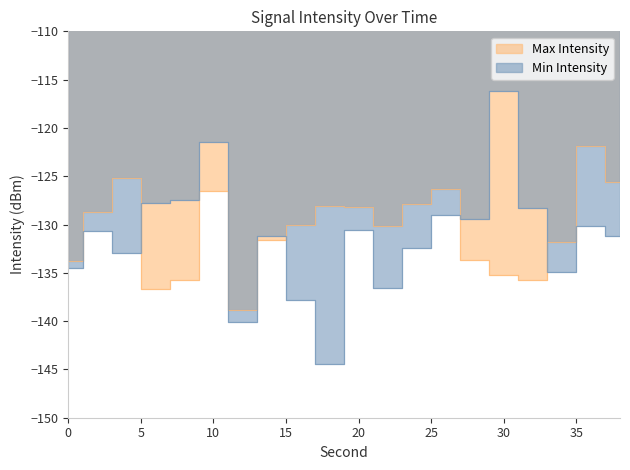

Reading left to right, extract all data points from this chart.

Max Intensity: 0=-133.8	2=-128.7	4=-125.2	6=-136.6	8=-135.8	10=-126.5	12=-138.9	14=-131.6	16=-130.1	18=-128.1	20=-128.2	22=-130.2	24=-127.9	26=-126.3	28=-133.7	30=-135.3	32=-135.7	34=-131.8	36=-121.9	38=-125.6
Min Intensity: 0=-134.5	2=-130.6	4=-132.9	6=-127.7	8=-127.4	10=-121.4	12=-140.1	14=-131.2	16=-137.8	18=-144.4	20=-130.6	22=-136.6	24=-132.4	26=-129.0	28=-129.4	30=-116.2	32=-128.3	34=-134.9	36=-130.1	38=-131.2